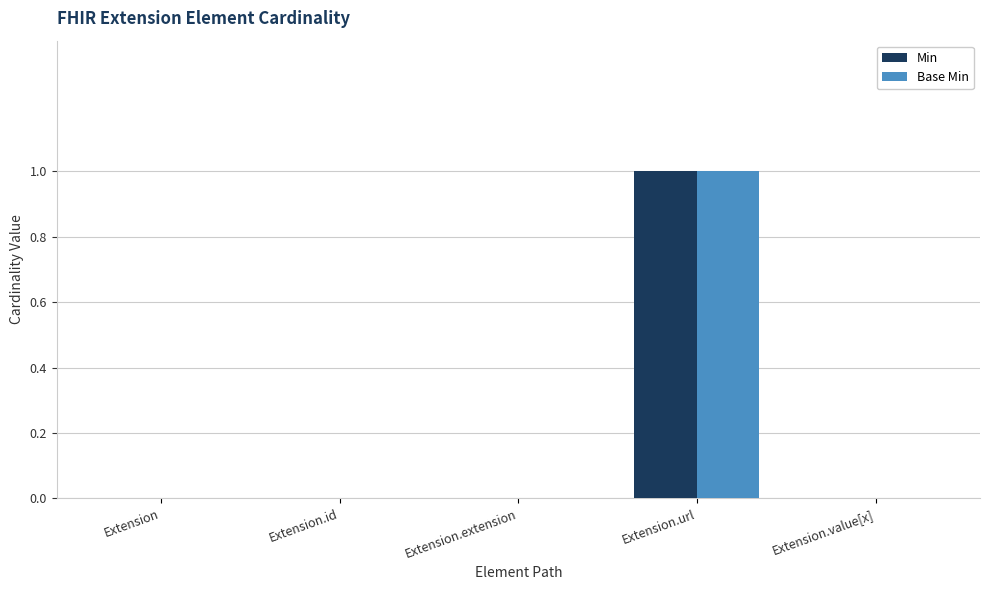

Which label corresponds to the largest value in the chart?

Extension.url